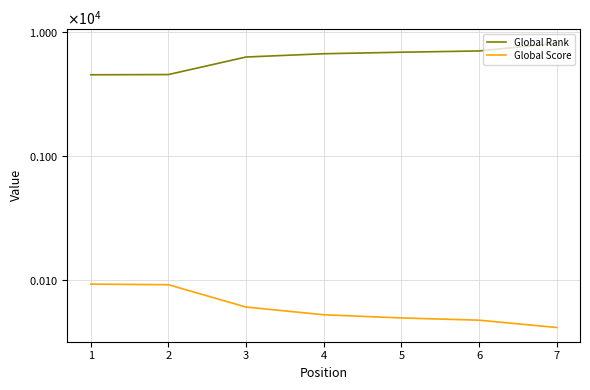

The Global Rank series shows 10339 at 5. True or false?

False